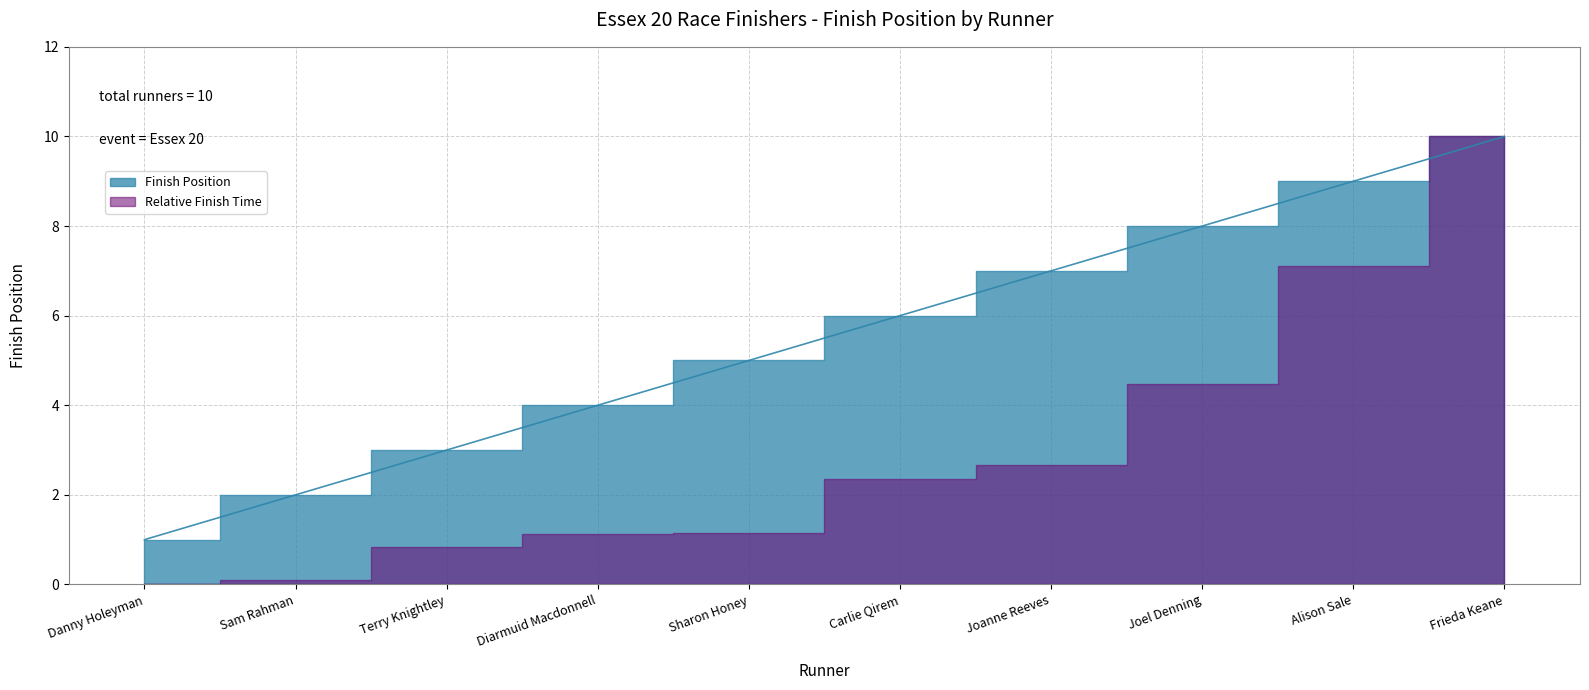

What is the difference between the values at Alison Sale and Joanne Reeves?

2